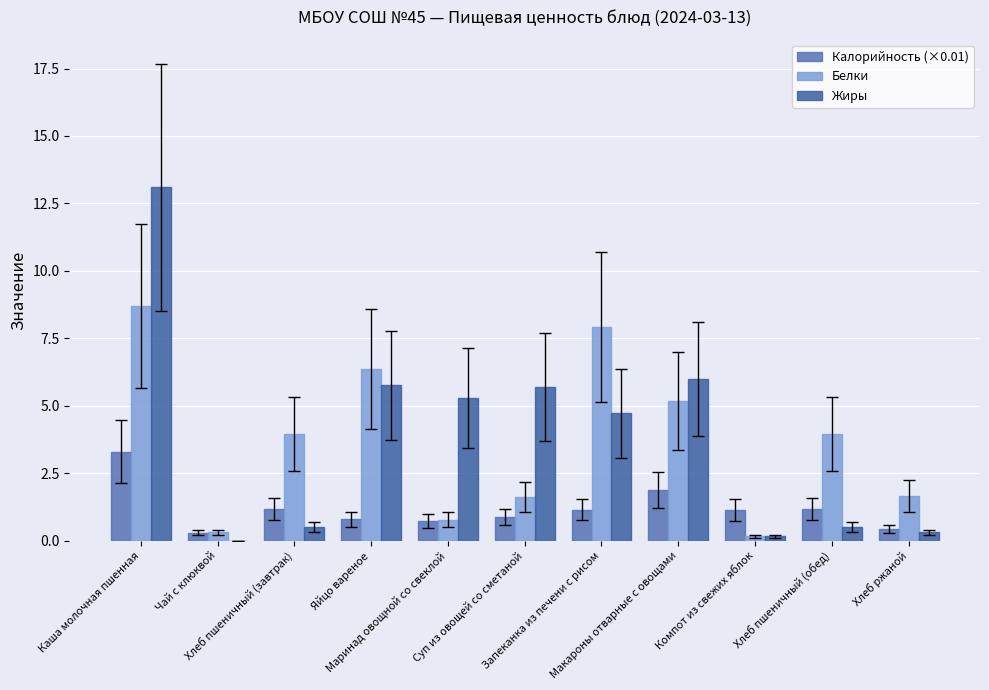

How many data points does each series have?

11